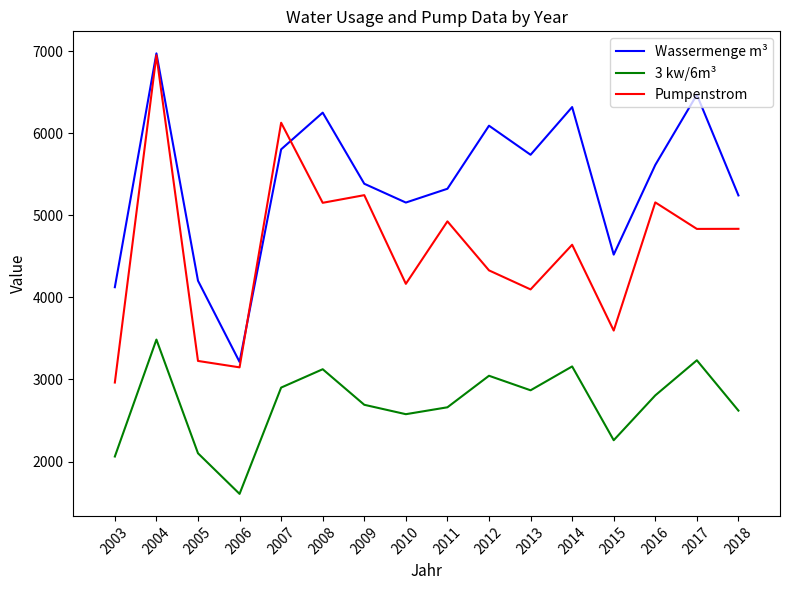

At which category is the sum across all series the highest?

2004